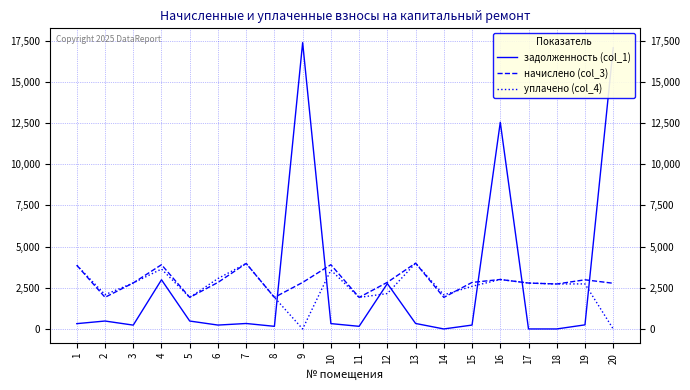

The value of начислено (col_3) at 10 is 3898.7. True or false?

True